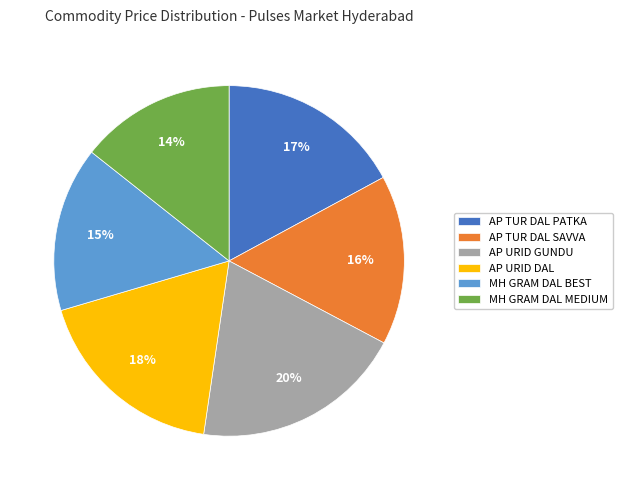

Is there a majority slice in this chart?

No